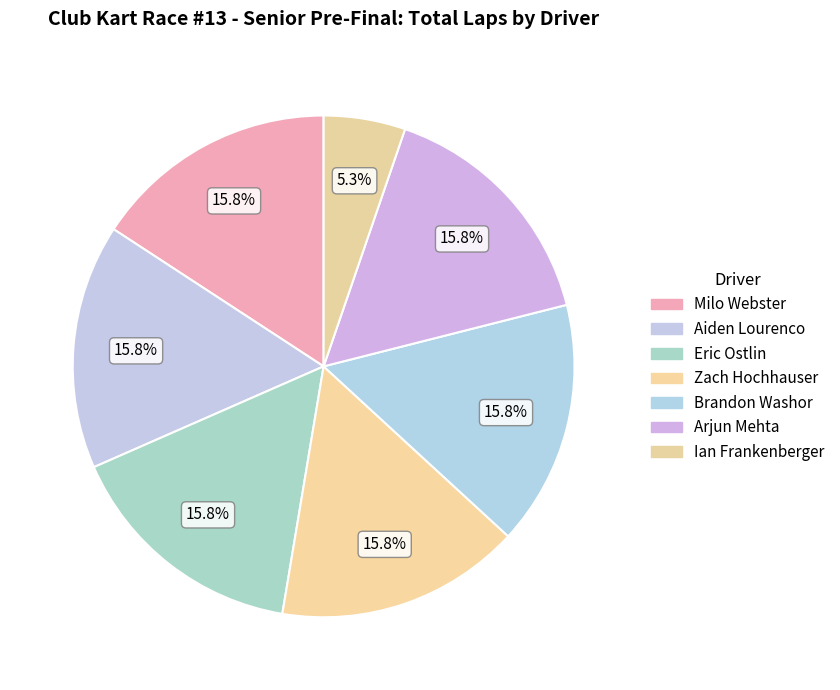

Count the number of slices in the pie.

7